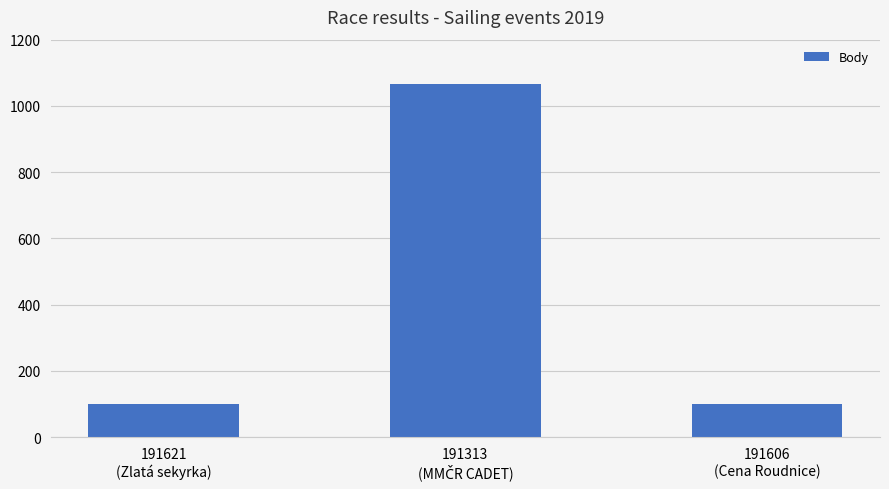

What is the value of the 3rd bar from the left?

101